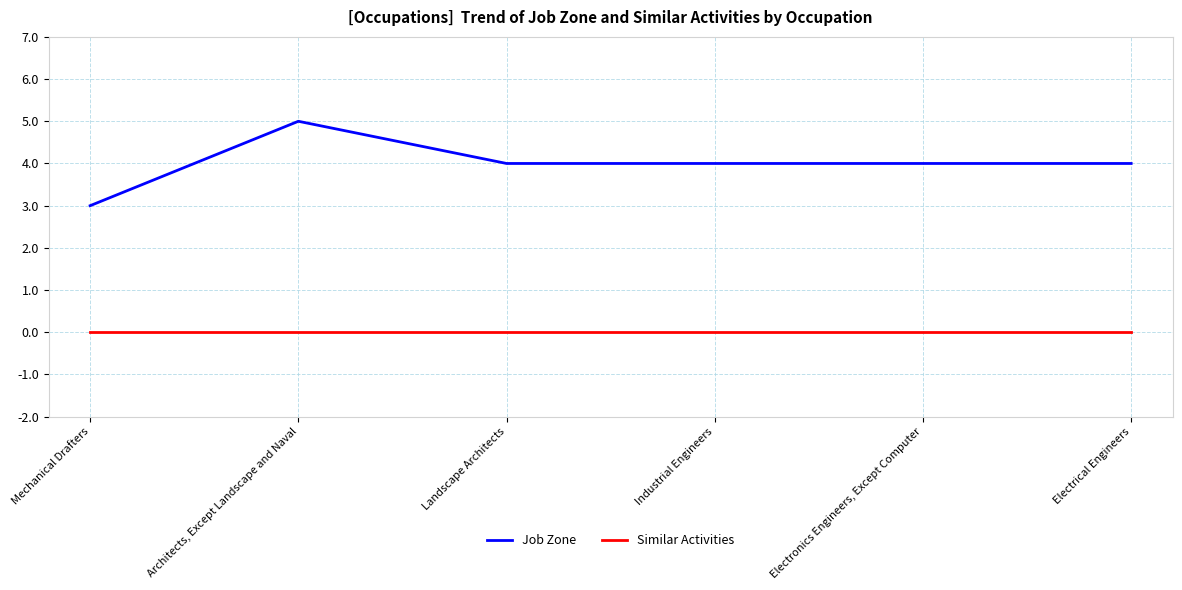

How many distinct data groups are displayed?

2